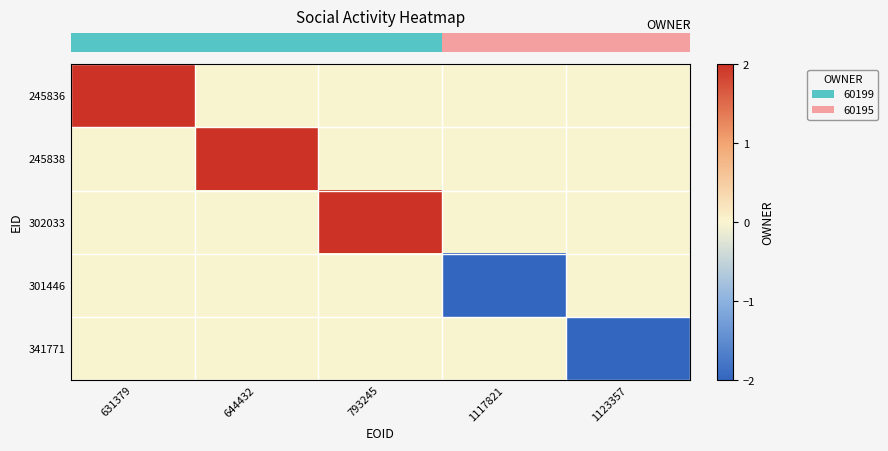

Which label corresponds to the largest value in the chart?

631379